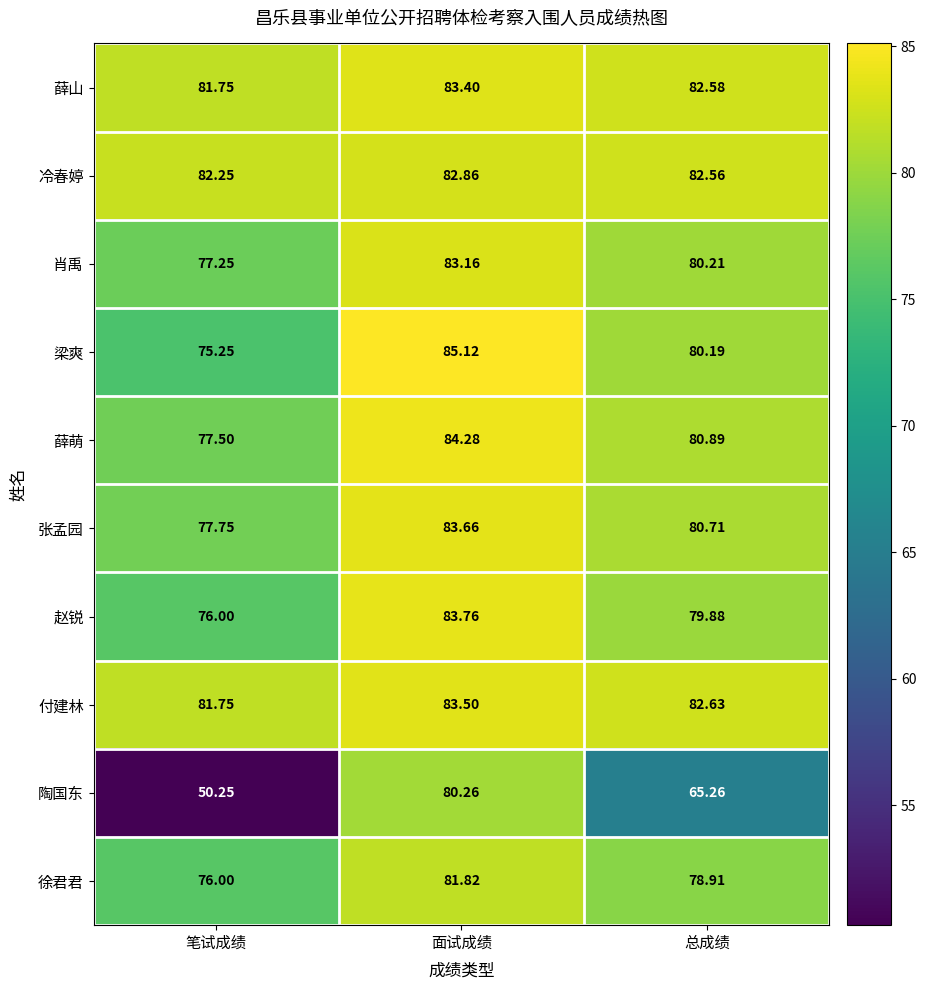

List the series in order of their peak value, highest first.

梁爽, 薛萌, 赵锐, 张孟园, 付建林, 薛山, 肖禹, 冷春婷, 徐君君, 陶国东